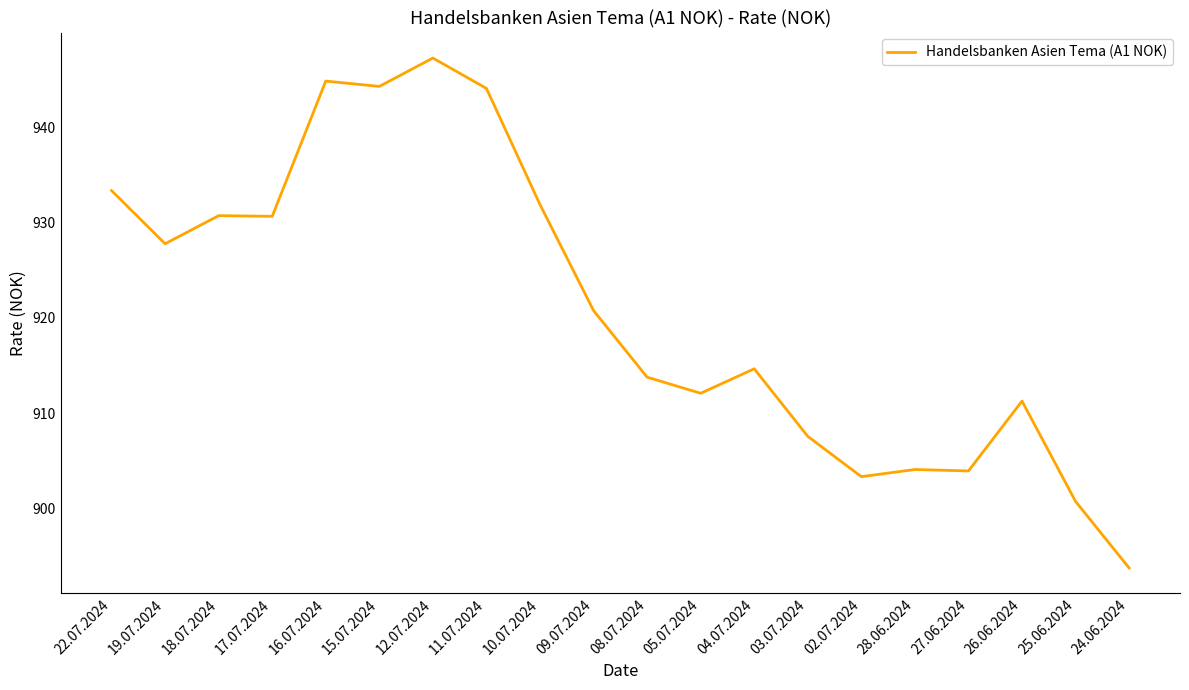

What is the difference between the maximum and minimum values?

53.5